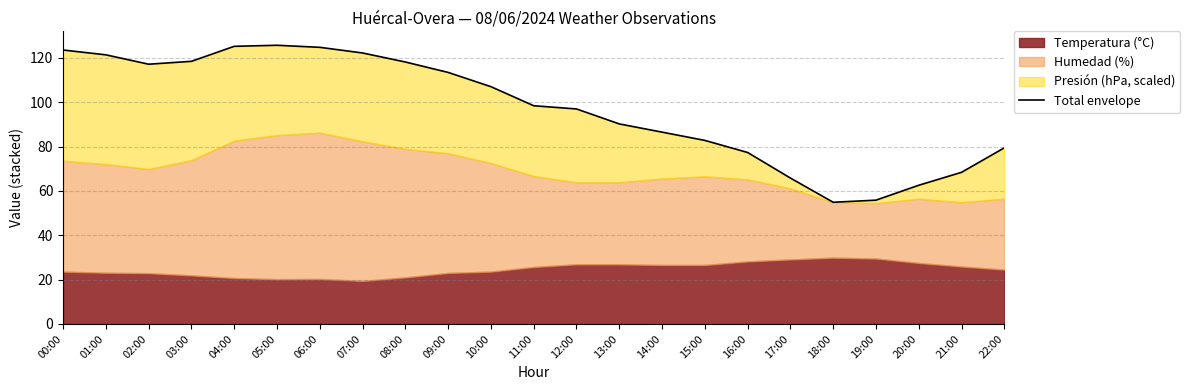

Which label corresponds to the smallest value in the chart?

18:00